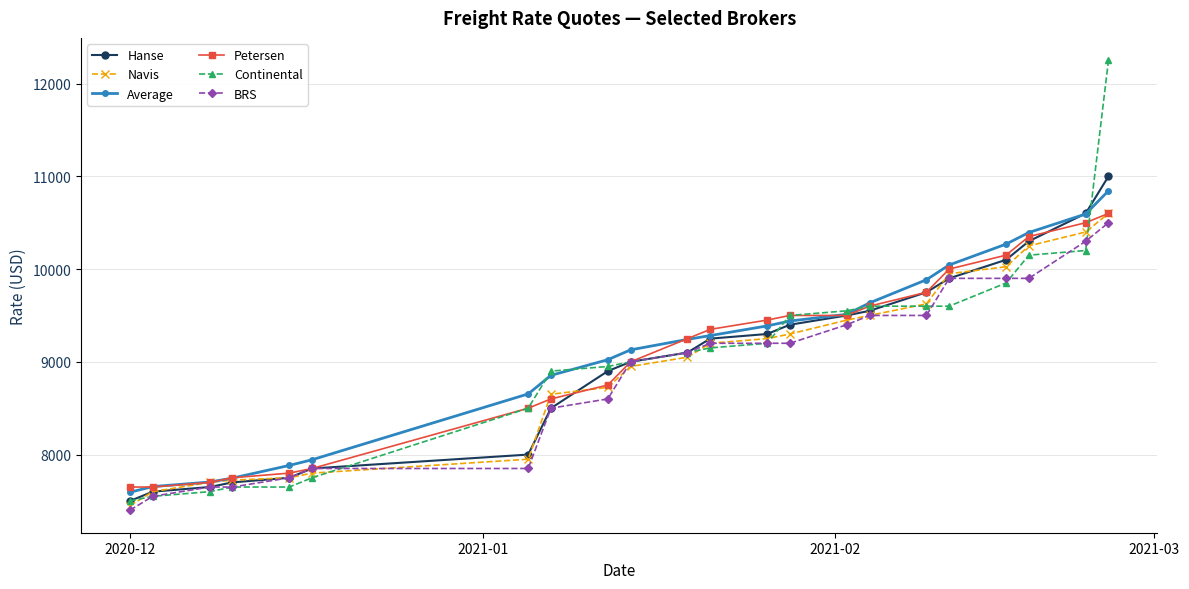

What is the value of the BRS point at the 4th from the left?

7650